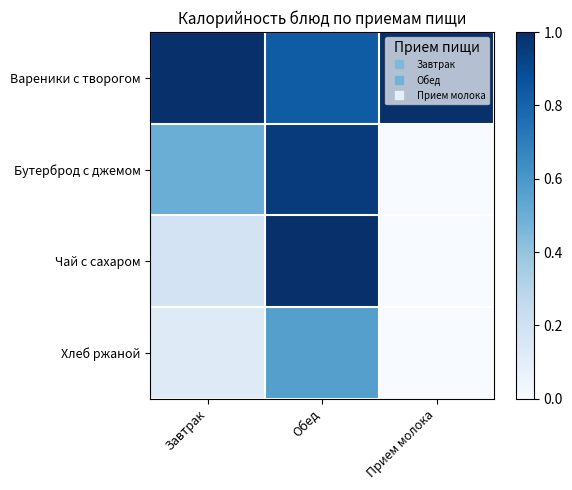

Which series has the widest spread of values?

Чай с сахаром